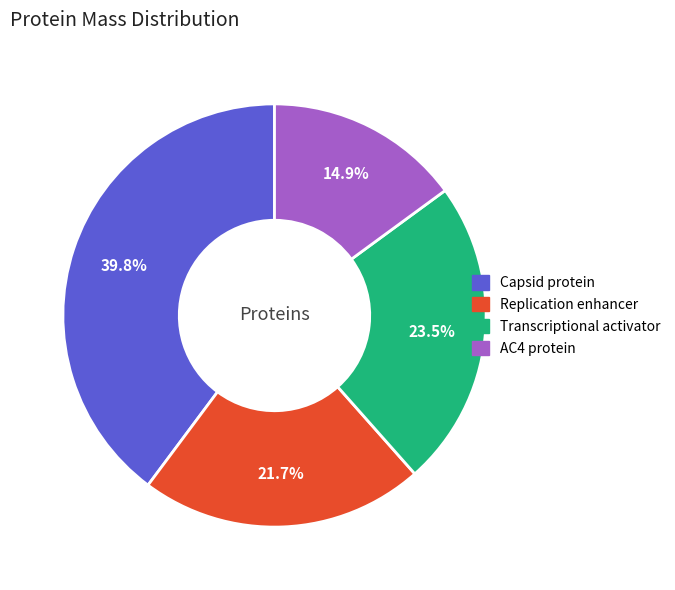

How much of the chart is everything except Capsid protein?

60.2%